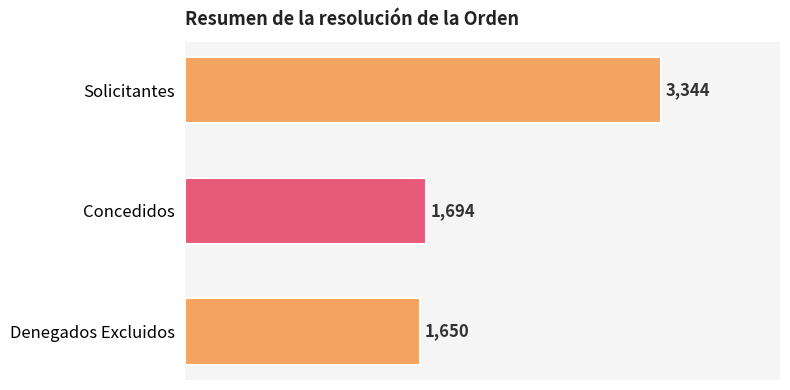

Reading top to bottom, what are all the values shown in this chart?

3344	1694	1650